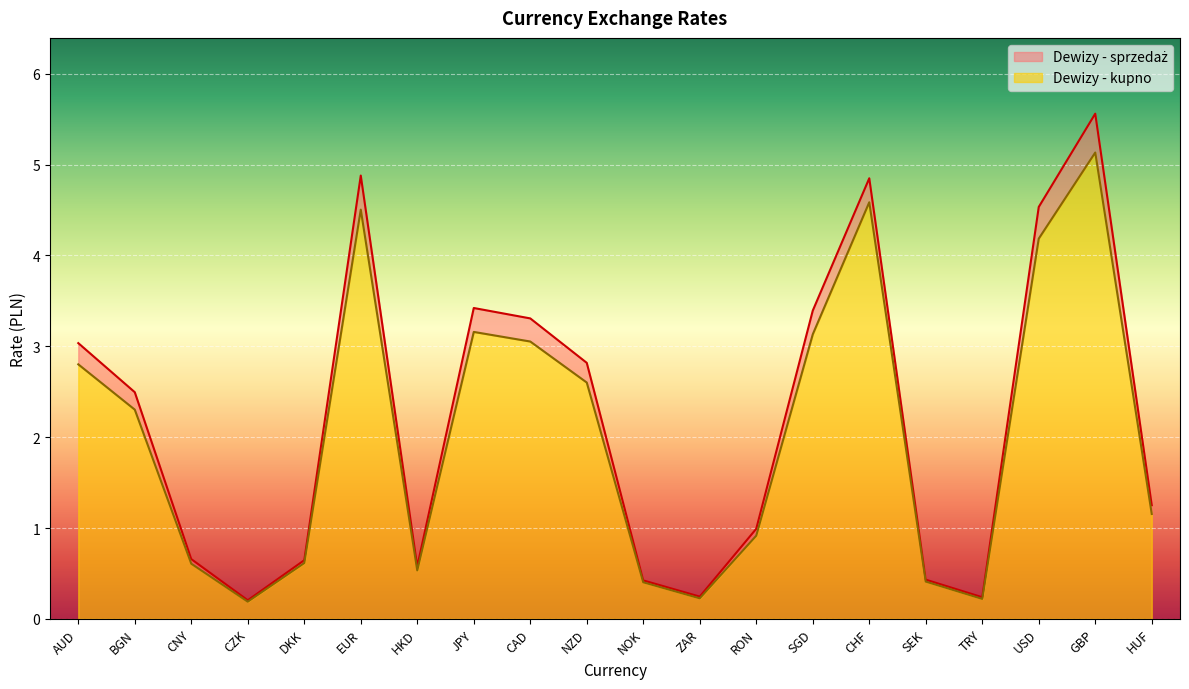

At how many categories does at least one series exceed 2?

10